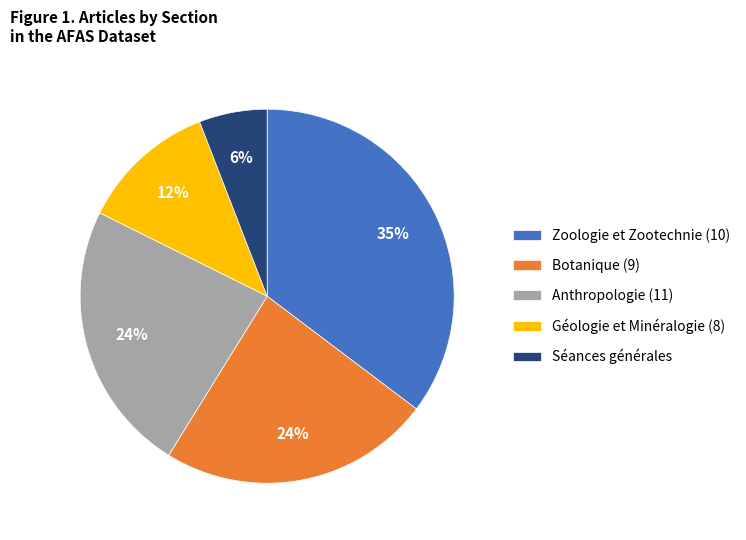

Between Géologie et Minéralogie (8) and Zoologie et Zootechnie (10), which is larger?

Zoologie et Zootechnie (10)